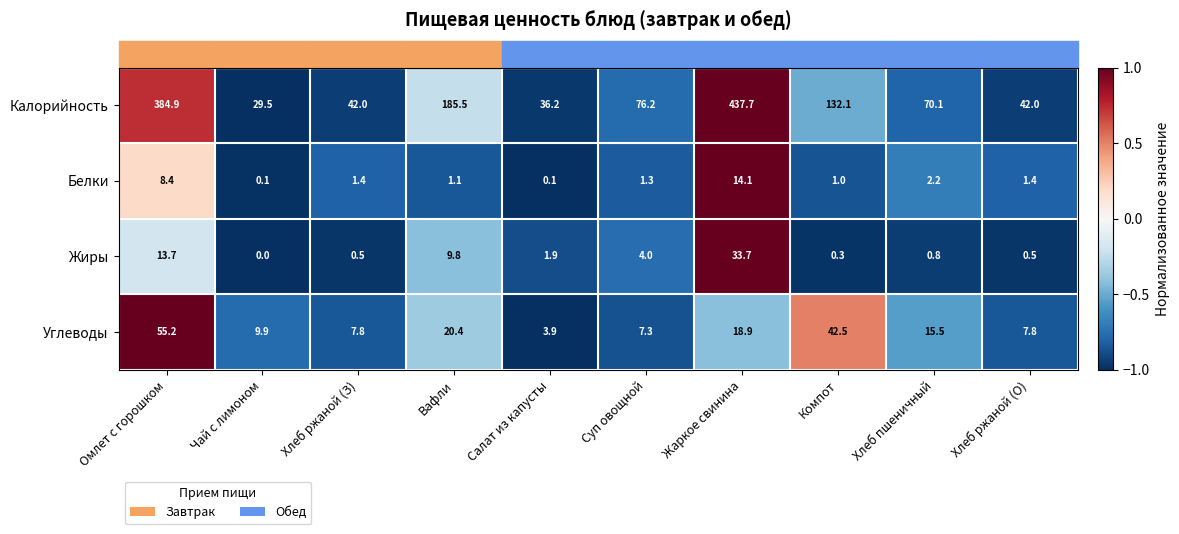

Rank the series by their maximum value, from highest to lowest.

Калорийность, Углеводы, Жиры, Белки